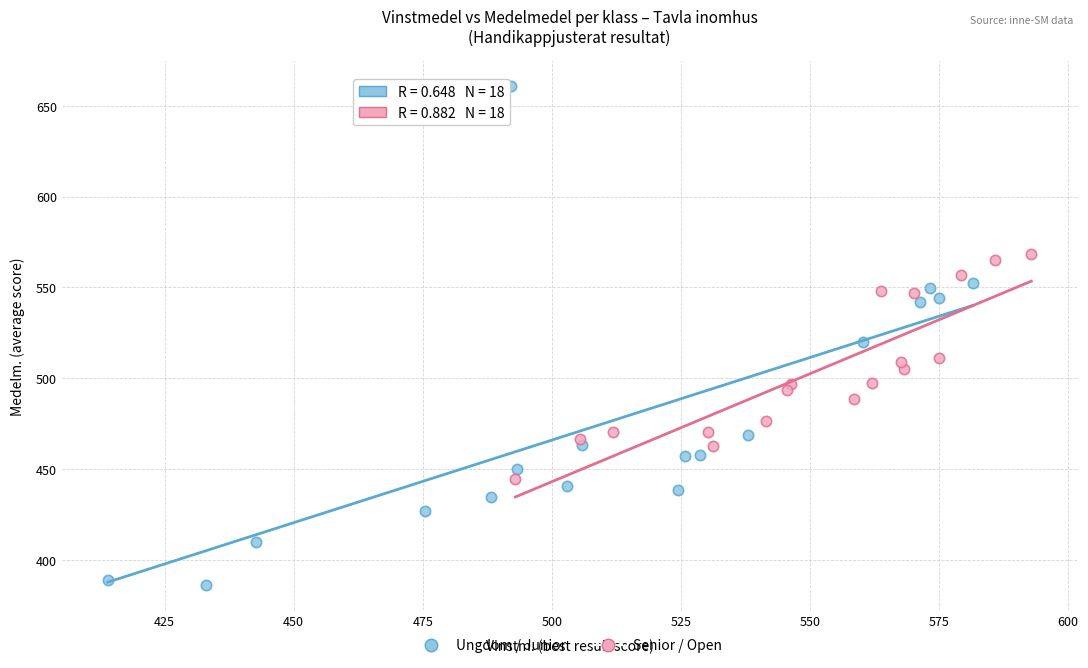

Which series has the largest Y range (max minus min)?

Ungdom / Junior